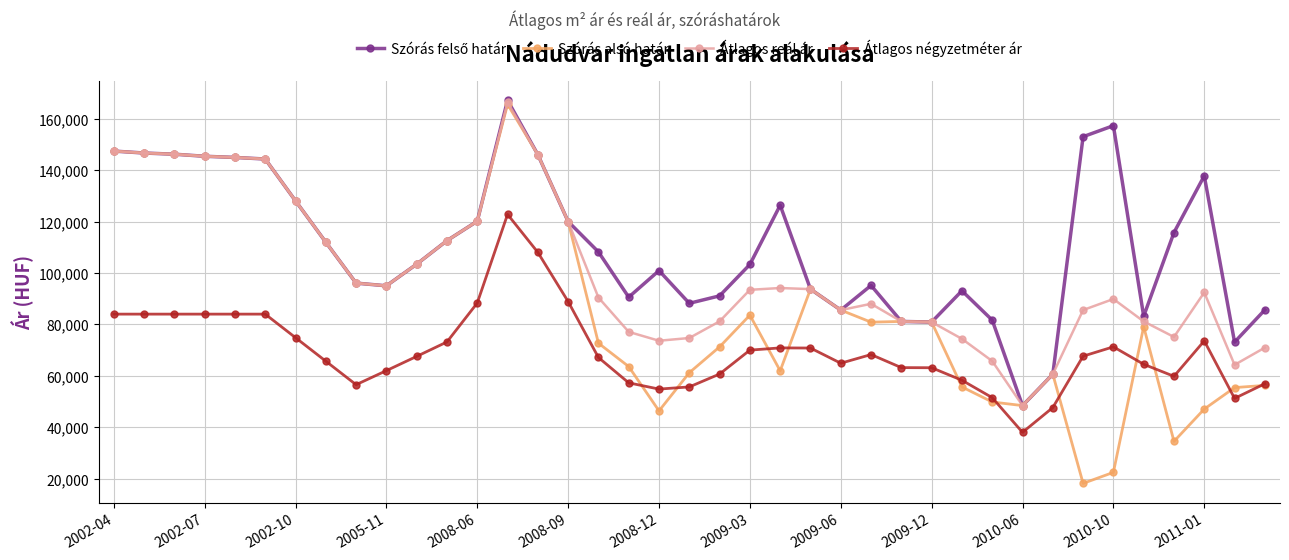

True or false: Szórás alsó határ has more than 0 points higher than both neighbors.

True